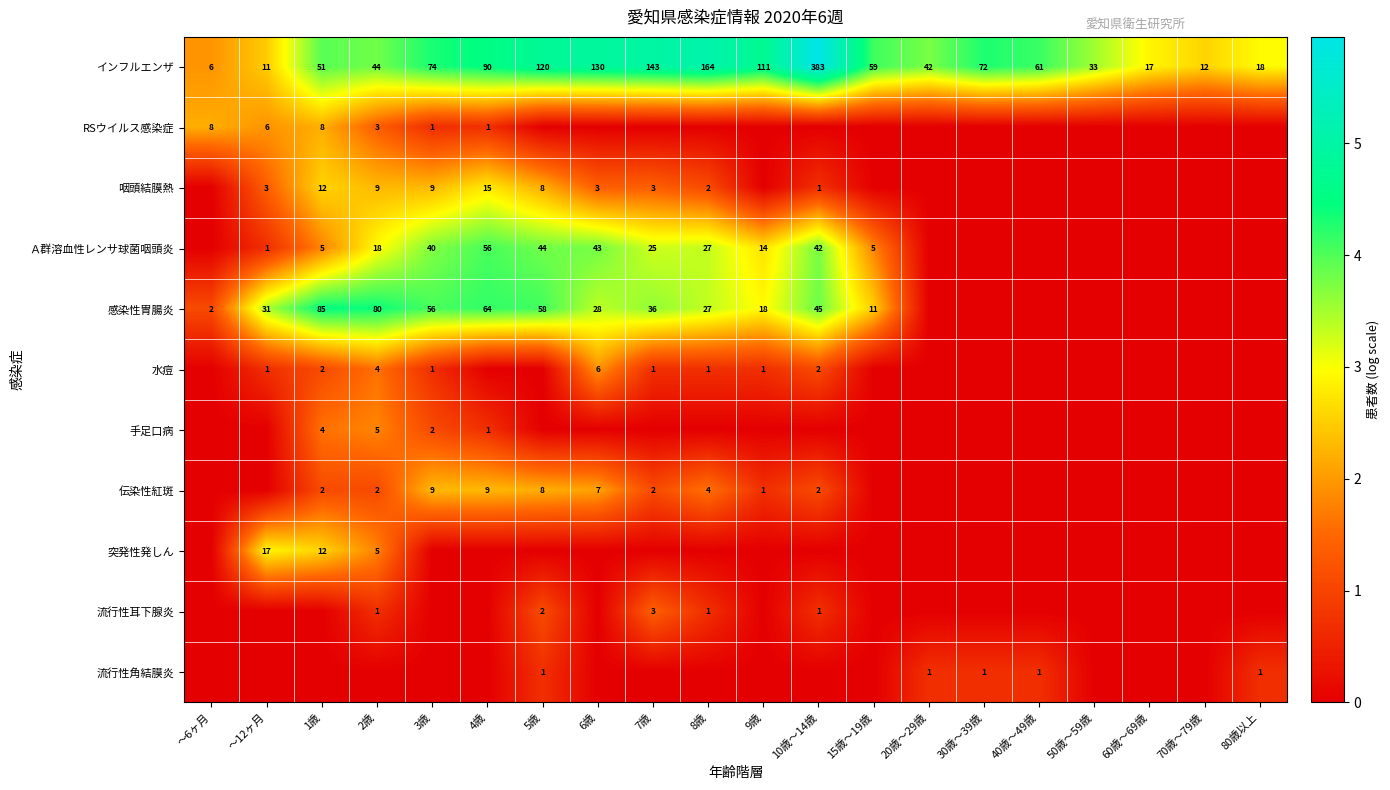

At which category is the sum across all series the highest?

2歳